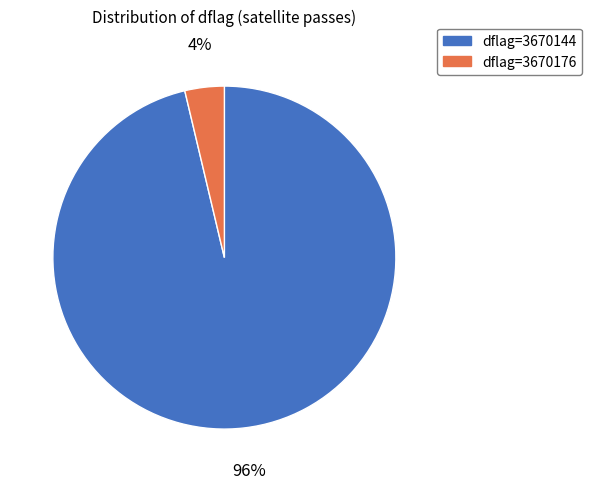

Is there any slice that represents more than half of the pie?

Yes